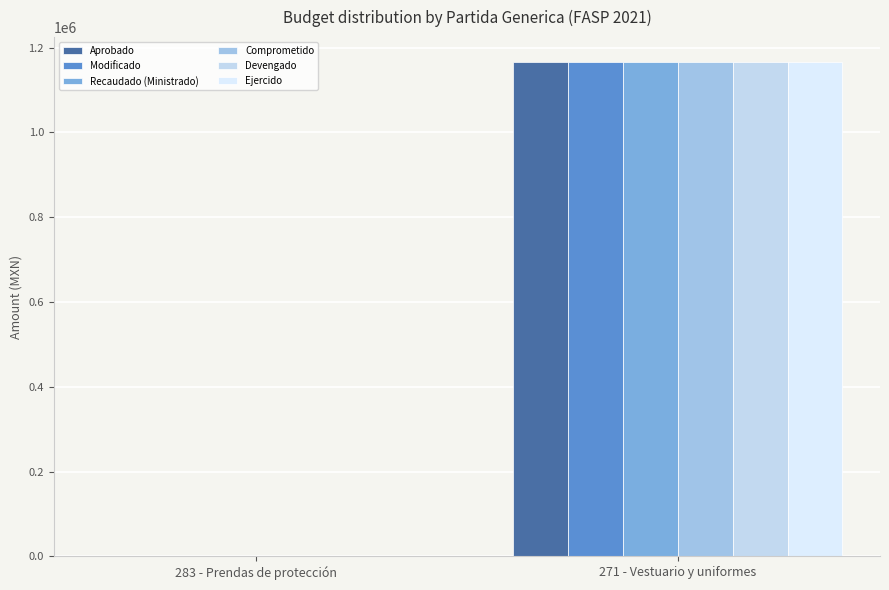

Reading left to right, what are all the values shown in this chart?

Aprobado: 283 - Prendas de protección=424.0	271 - Vestuario y uniformes=1166612.0
Modificado: 283 - Prendas de protección=424.0	271 - Vestuario y uniformes=1166612.0
Recaudado (Ministrado): 283 - Prendas de protección=424.0	271 - Vestuario y uniformes=1166612.0
Comprometido: 283 - Prendas de protección=418.5	271 - Vestuario y uniformes=1165907.6
Devengado: 283 - Prendas de protección=418.5	271 - Vestuario y uniformes=1165907.6
Ejercido: 283 - Prendas de protección=418.5	271 - Vestuario y uniformes=1165907.6